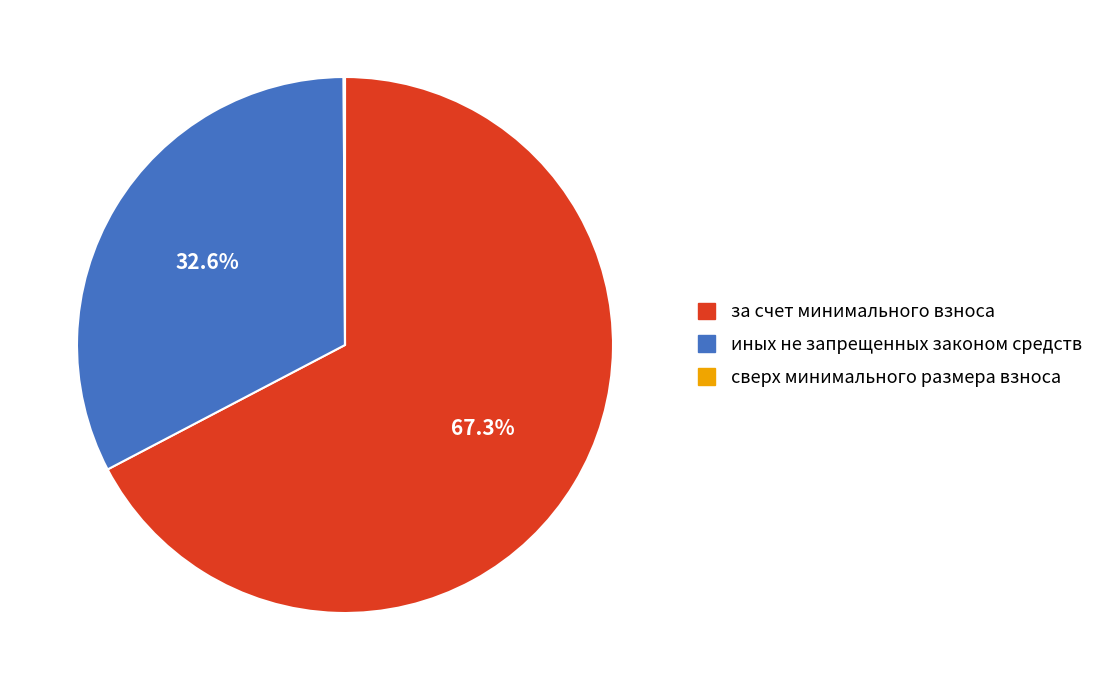

Does any single category account for the majority?

Yes